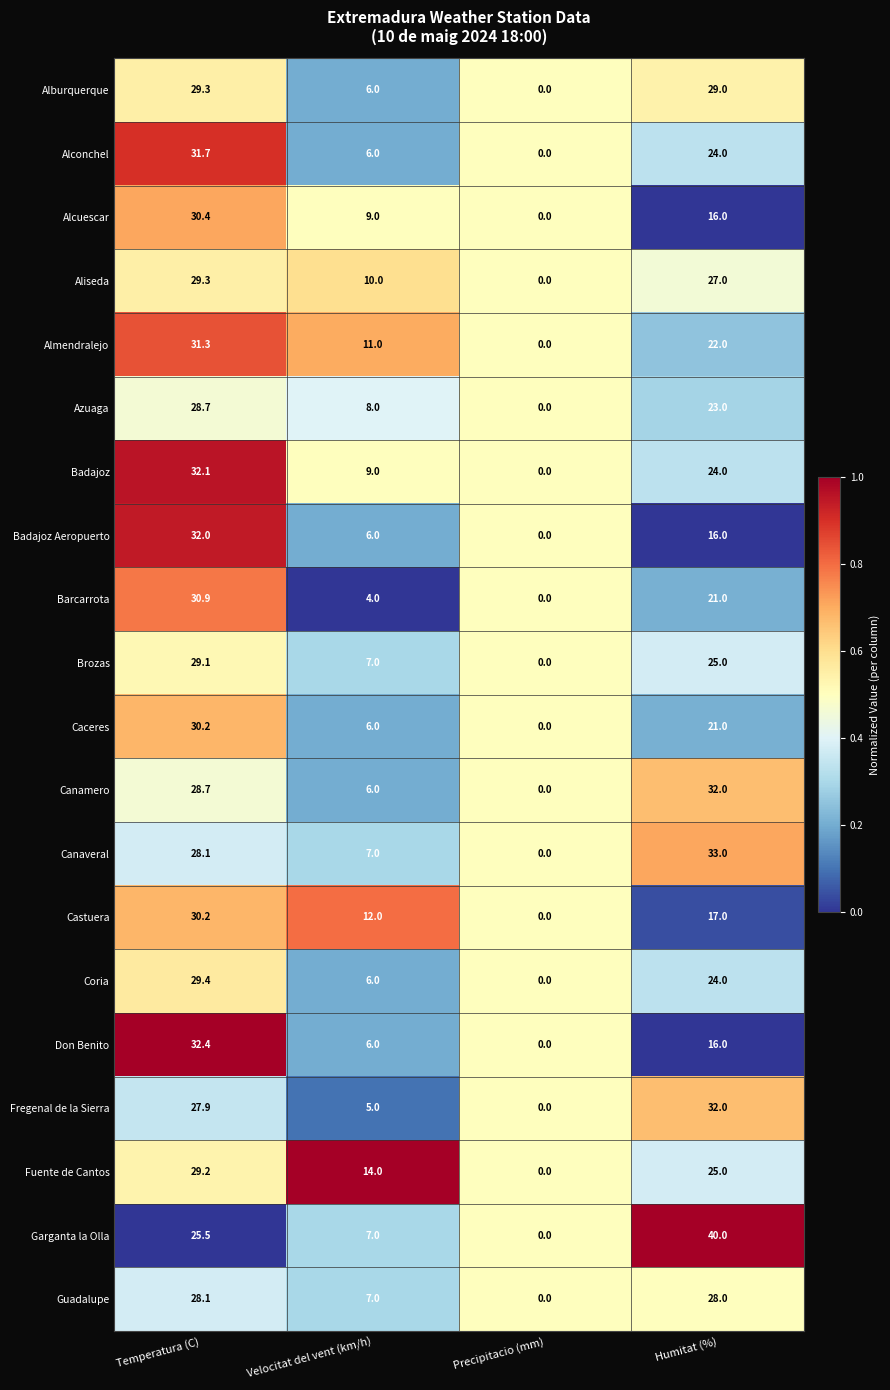

At which category does the chart reach its minimum across all series?

Precipitacio (mm)